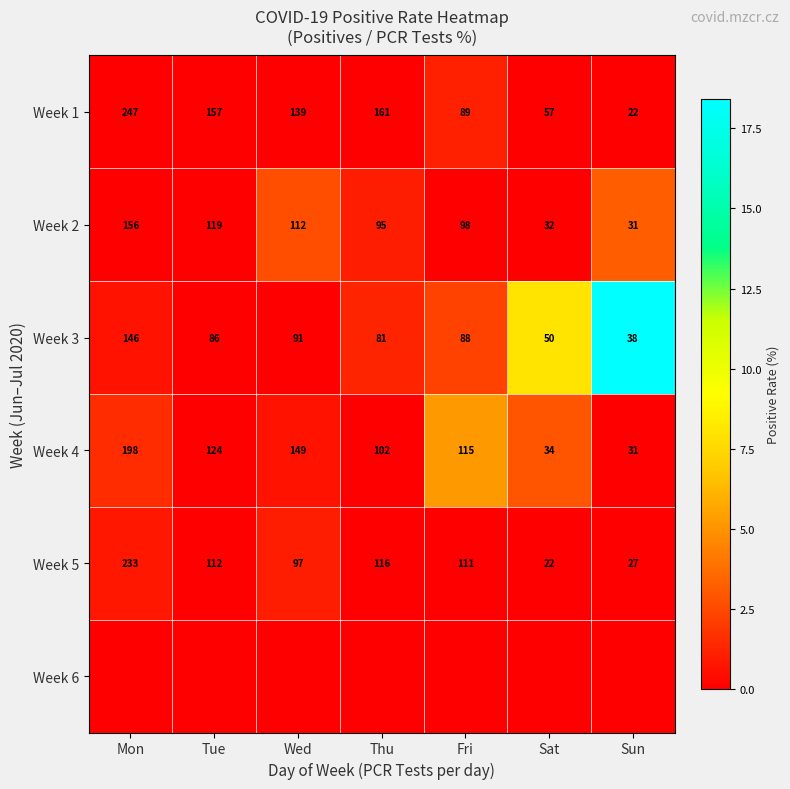

Is the value of Week 3 at Sun greater than the value of Week 5 at Tue?

No